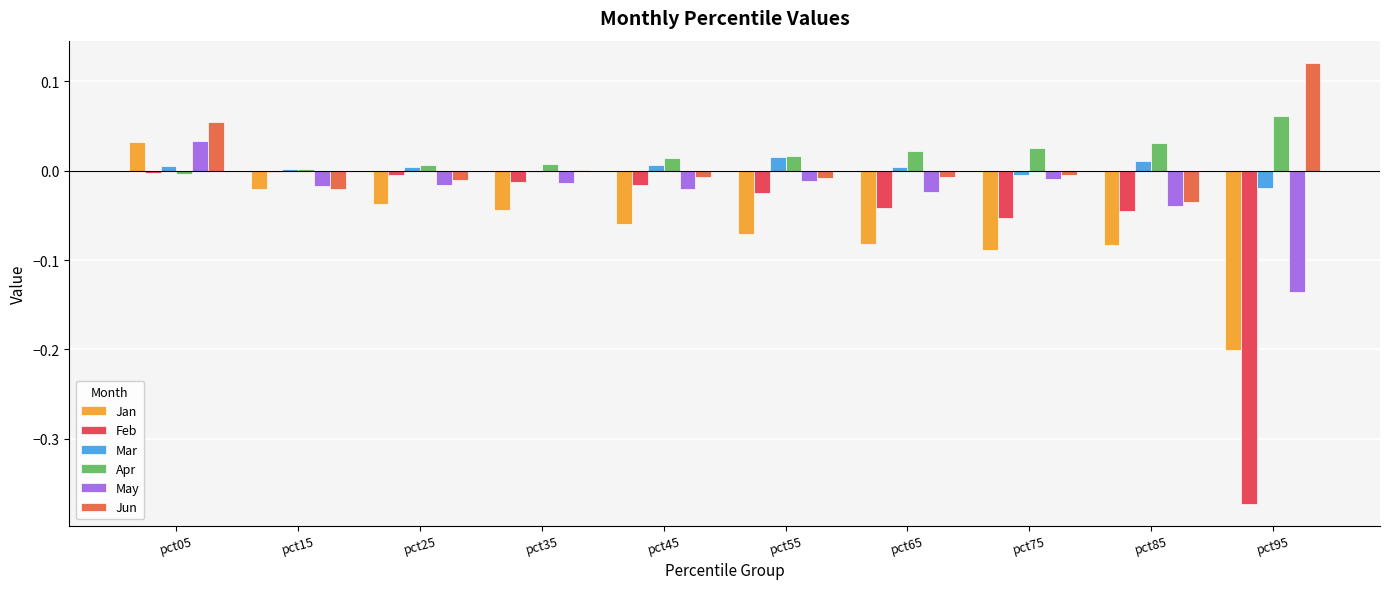

Read the Jun value at pct95.

0.1